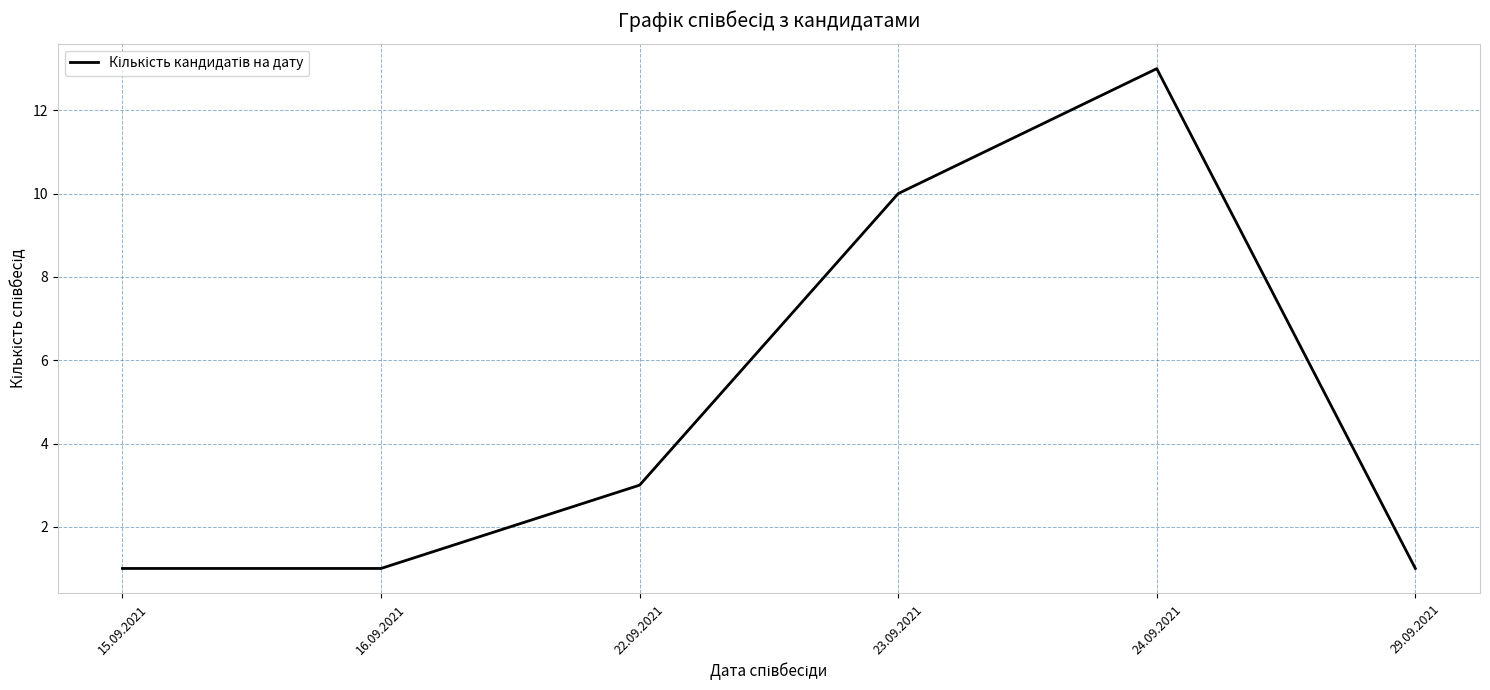

Does the chart have visible grid lines?

Yes